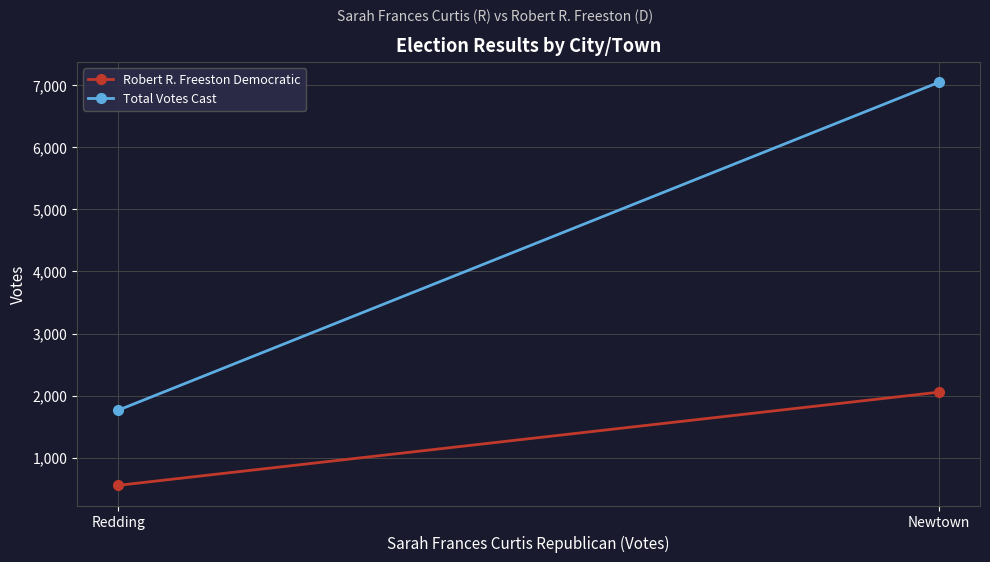

What is the sum of all Total Votes Cast values?

8813